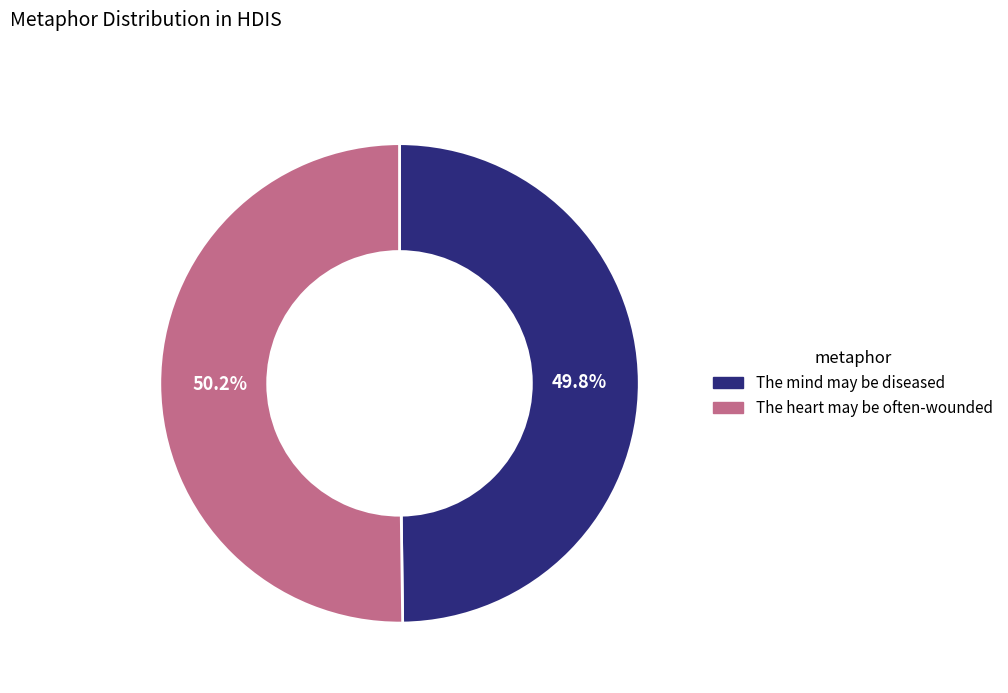

To the nearest percent, what is the combined percentage of The mind may be diseased and The heart may be often-wounded?

100%